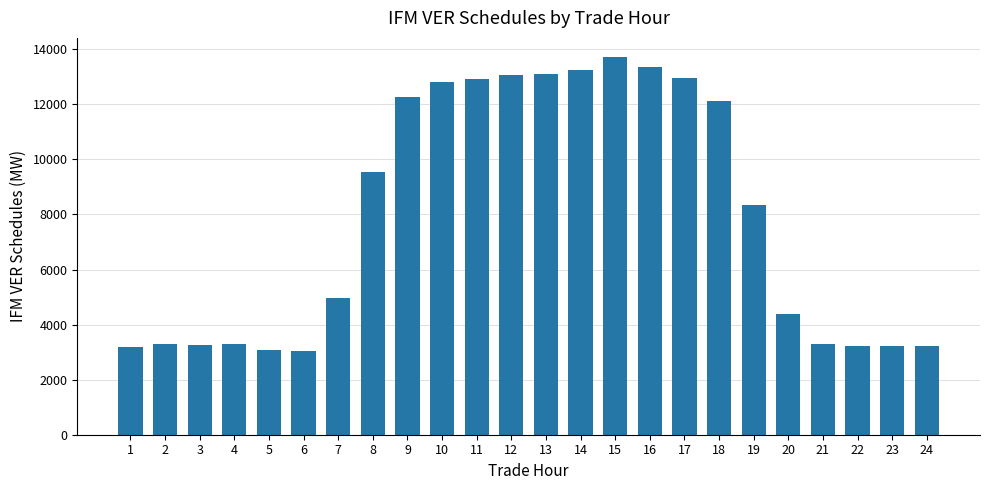

What is the value of the 21st bar from the left?

3277.9